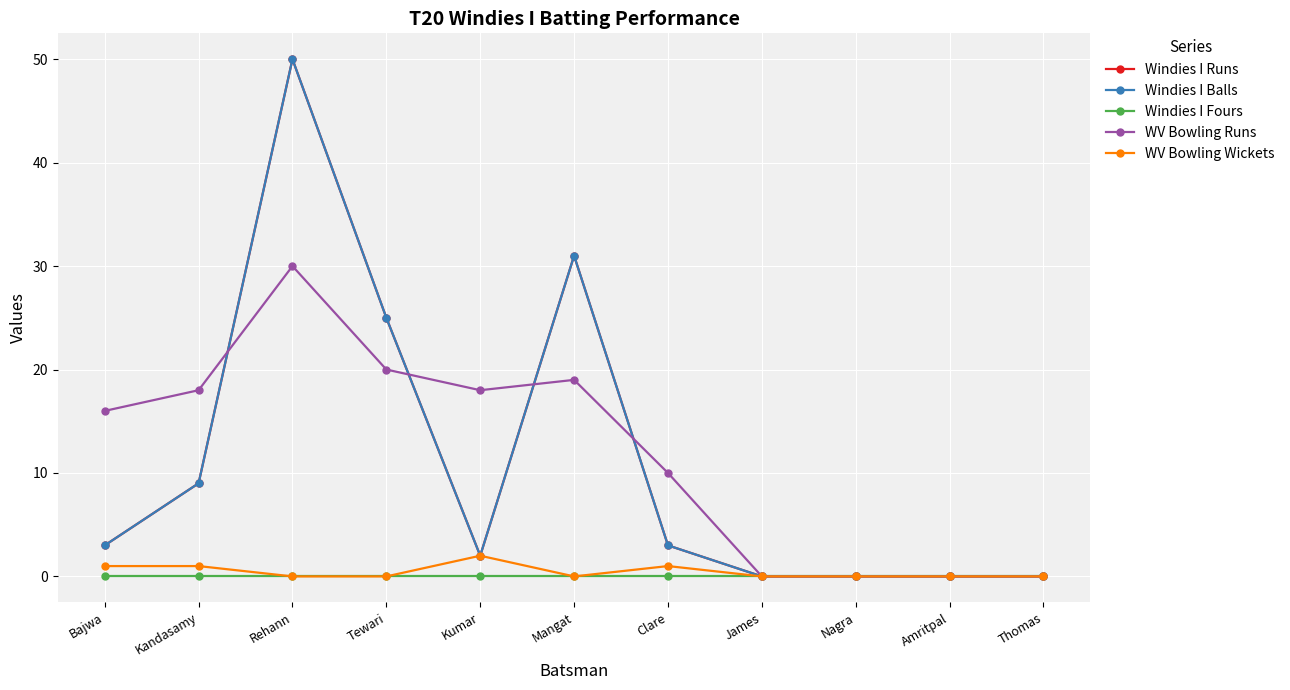

Does the chart have visible grid lines?

Yes